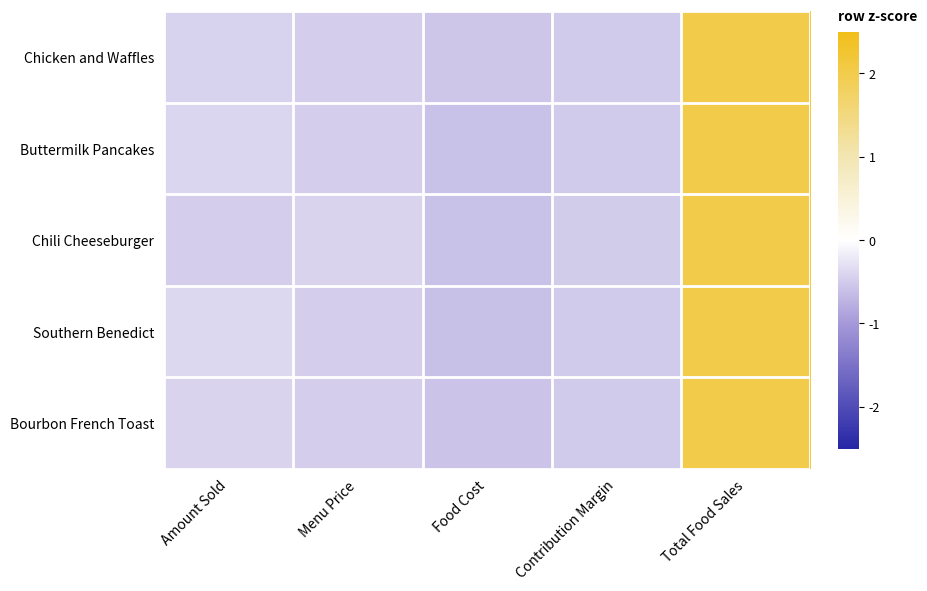

Rank the series by their maximum value, from lowest to highest.

Southern Benedict, Buttermilk Pancakes, Chili Cheeseburger, Bourbon French Toast, Chicken and Waffles